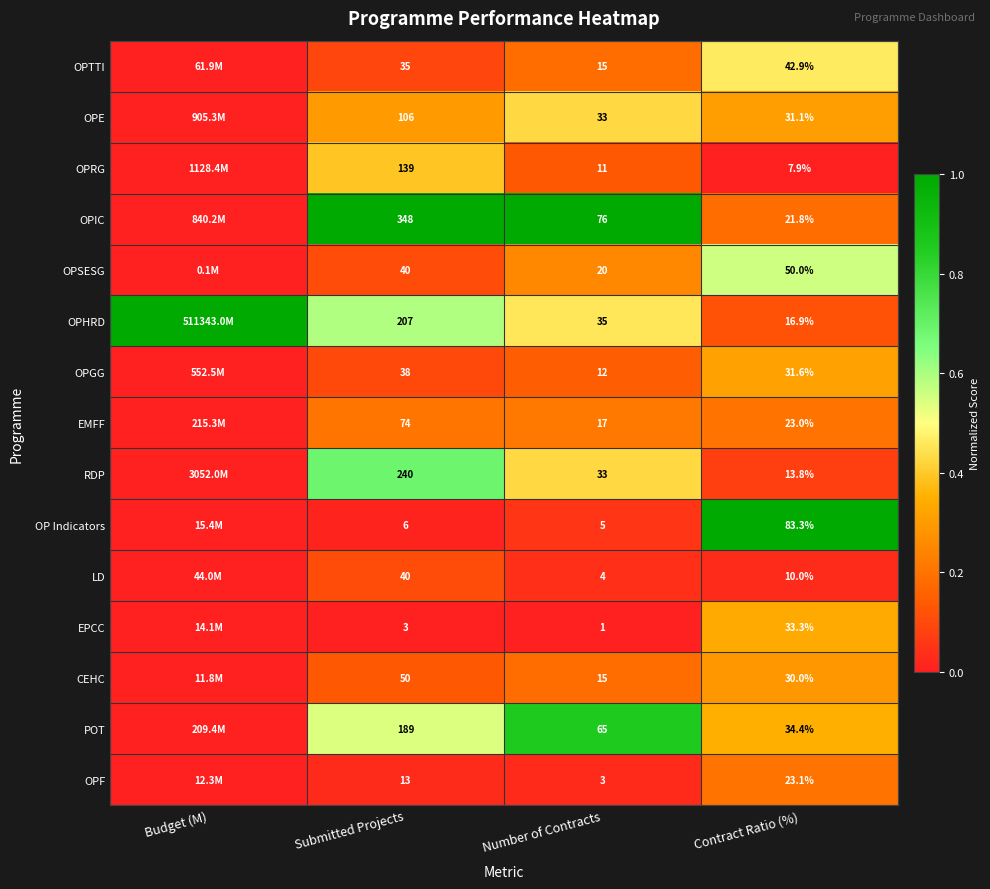

Is the value of EMFF at Contract Ratio (%) greater than the value of LD at Submitted Projects?

No